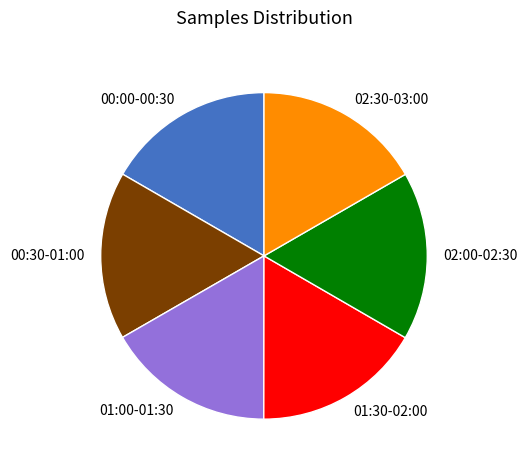

The 00:00-00:30 slice represents 5% of the pie. True or false?

False